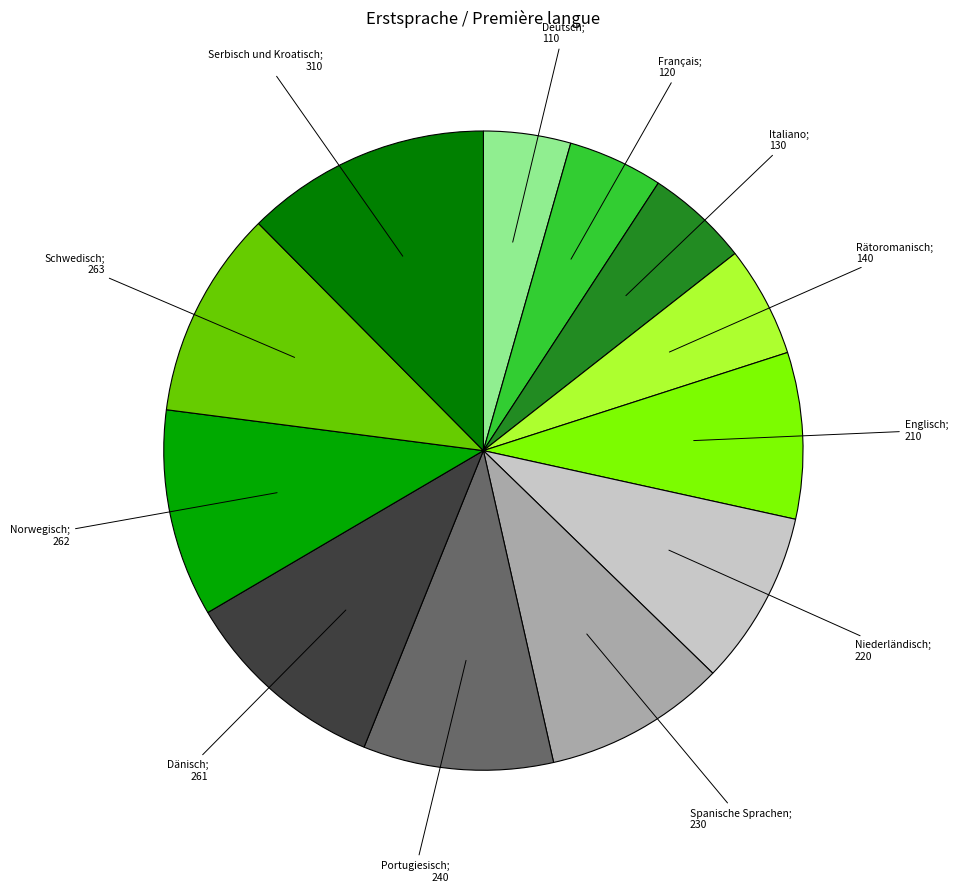

Is there a majority slice in this chart?

No